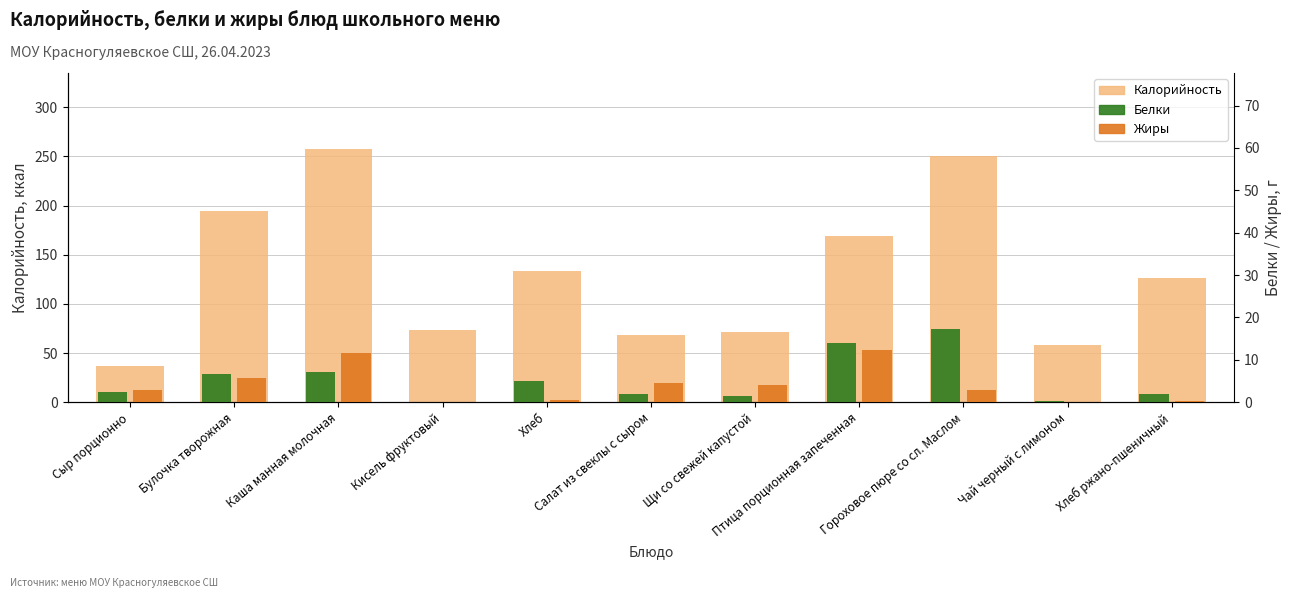

At which label does Жиры reach its minimum?

Кисель фруктовый